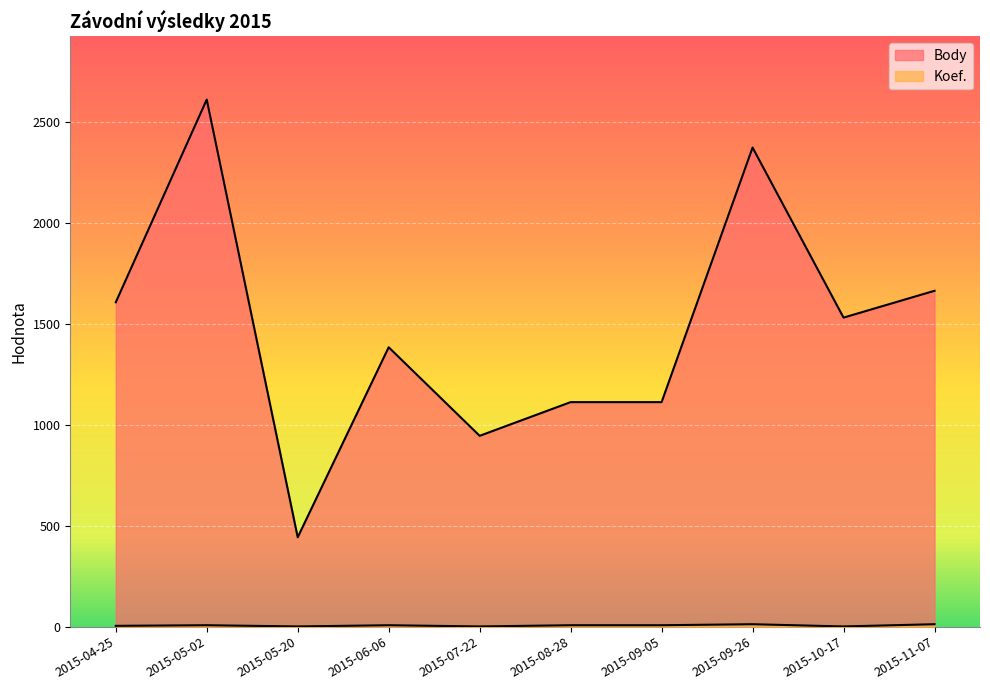

What is the label of the 9th point from the left?

2015-10-17